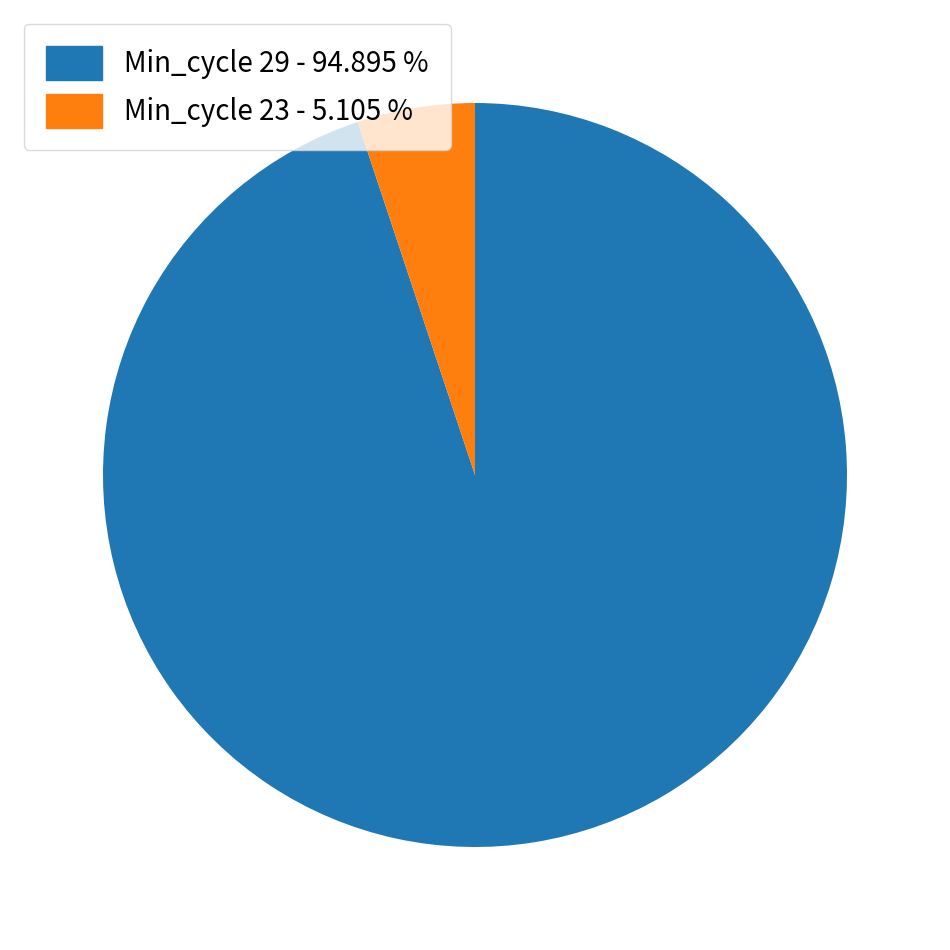

Is the sum of Min_cycle 29 - 94.895 % and Min_cycle 23 - 5.105 % greater than half?

Yes